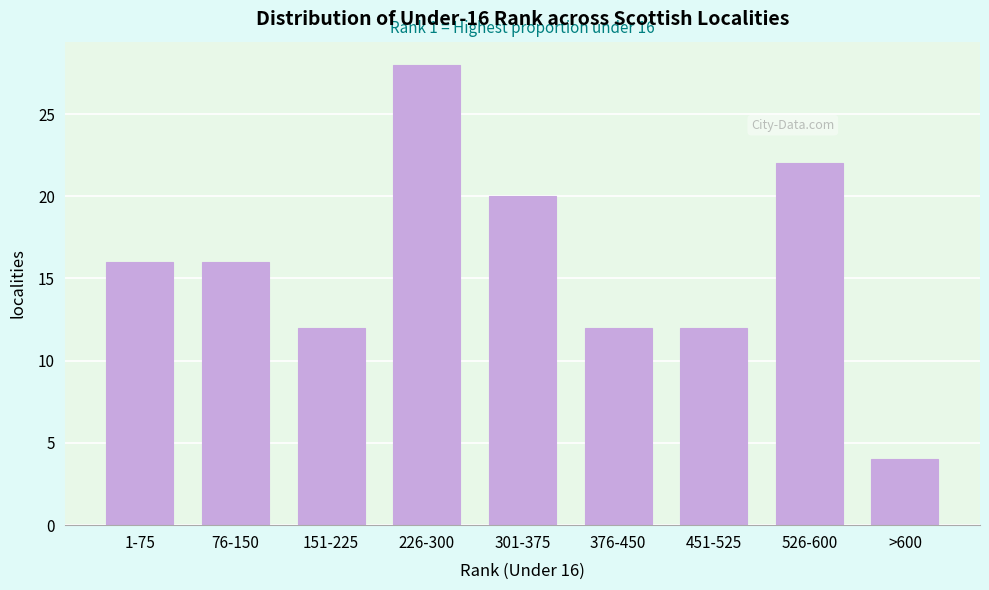

Reading left to right, list all the values displayed in this chart.

1-75=16	76-150=16	151-225=12	226-300=28	301-375=20	376-450=12	451-525=12	526-600=22	>600=4